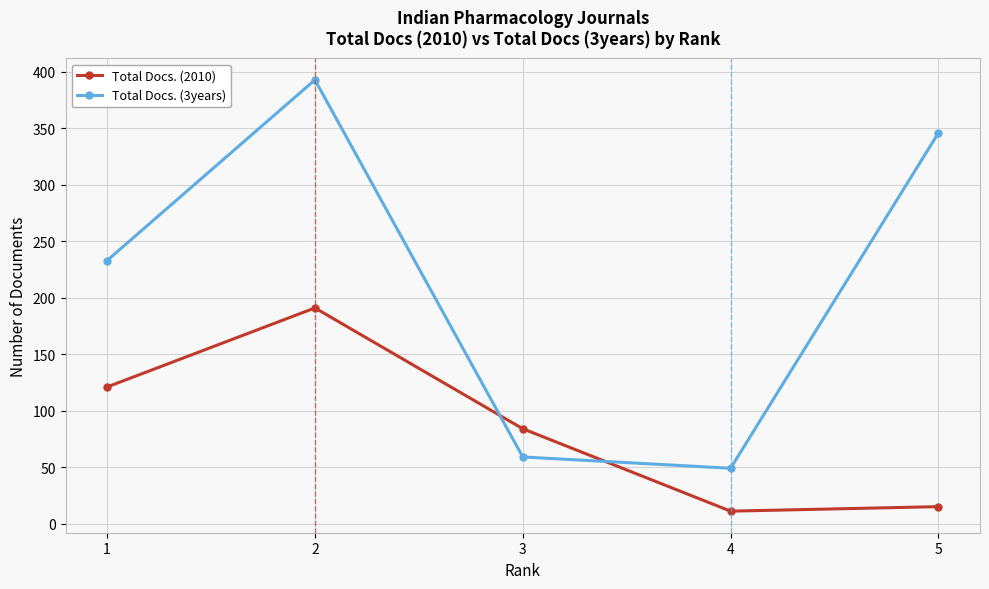

What is the total value across all series at 1?

354